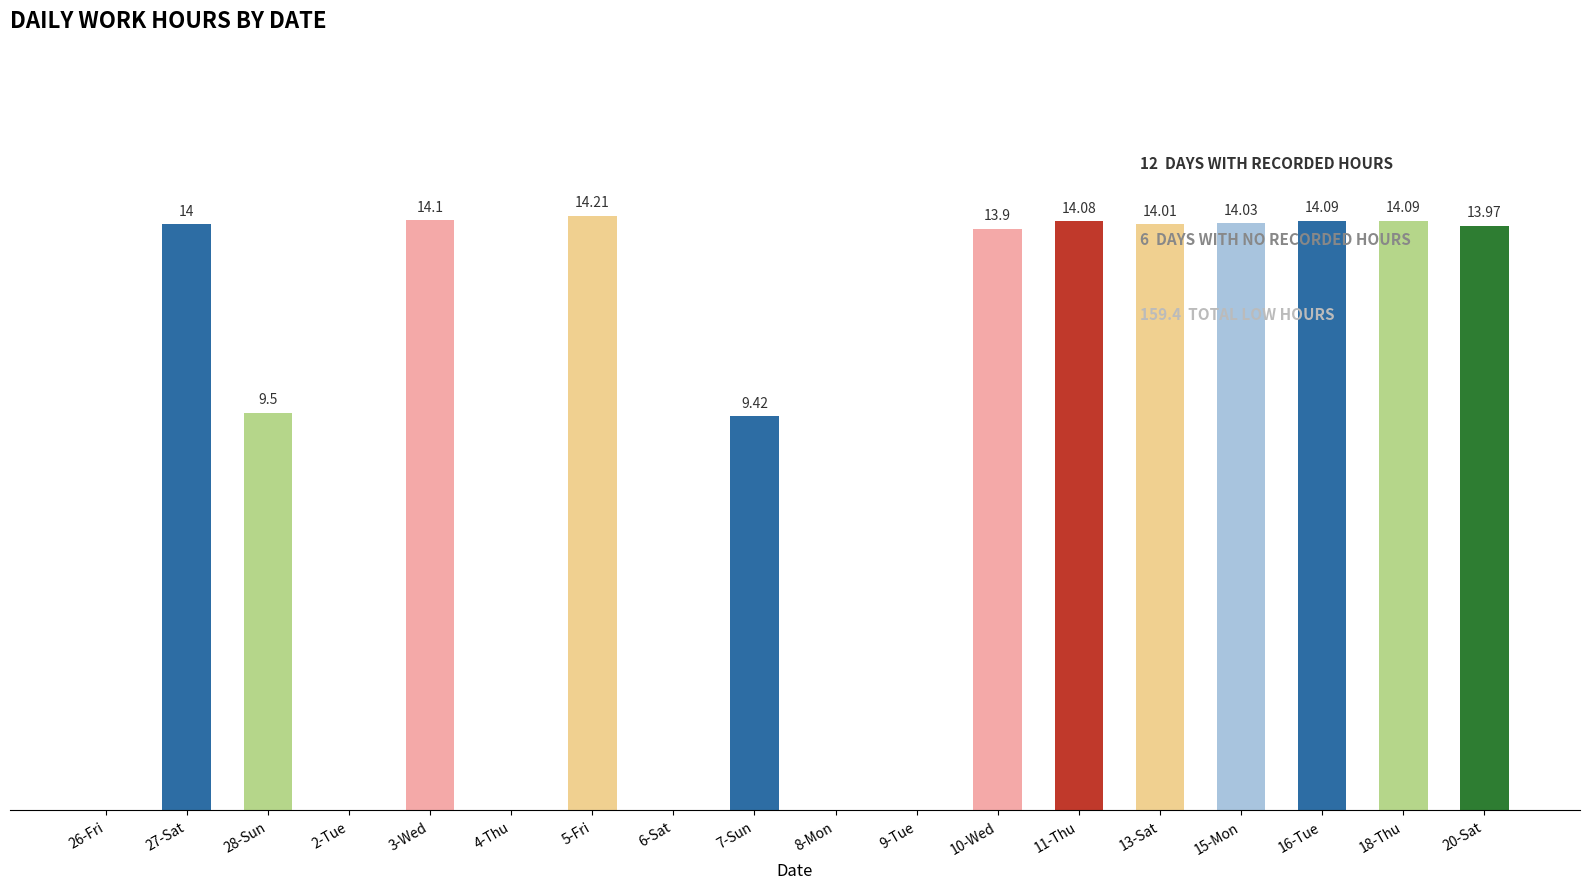

Does the chart contain stacked bars?

No